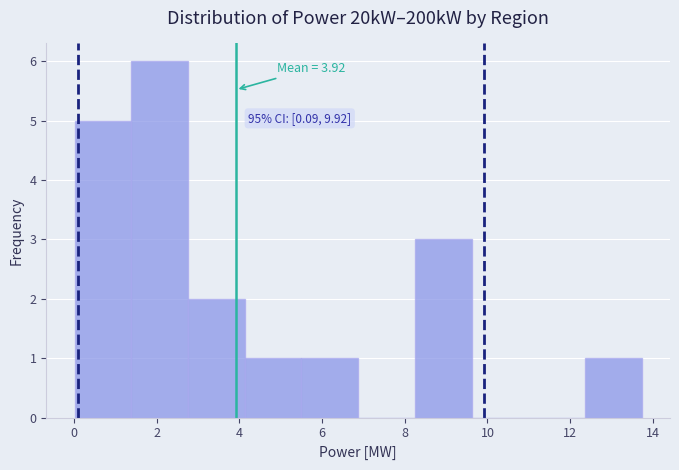

Which range on the x-axis has the tallest bar?

1.4 to 2.8